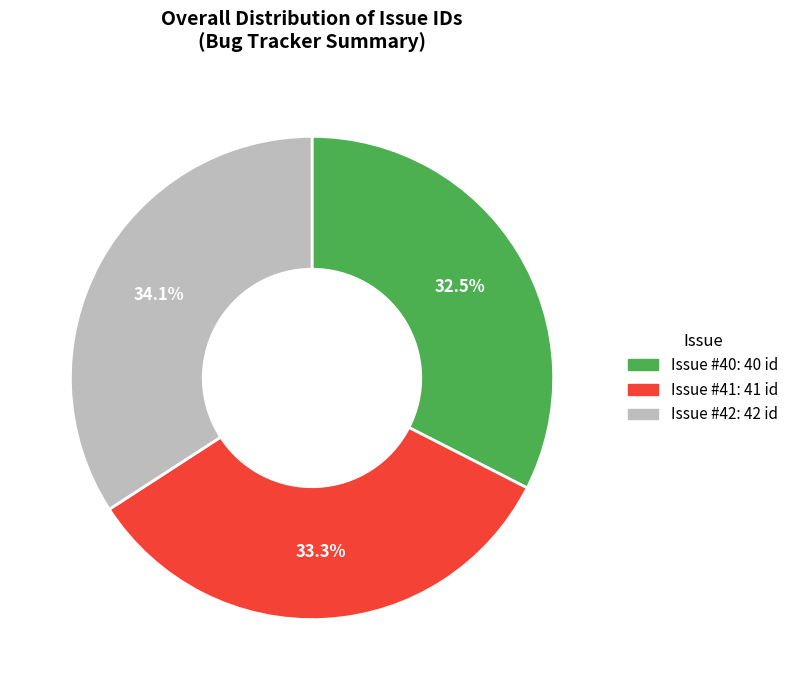

Does any single category account for the majority?

No